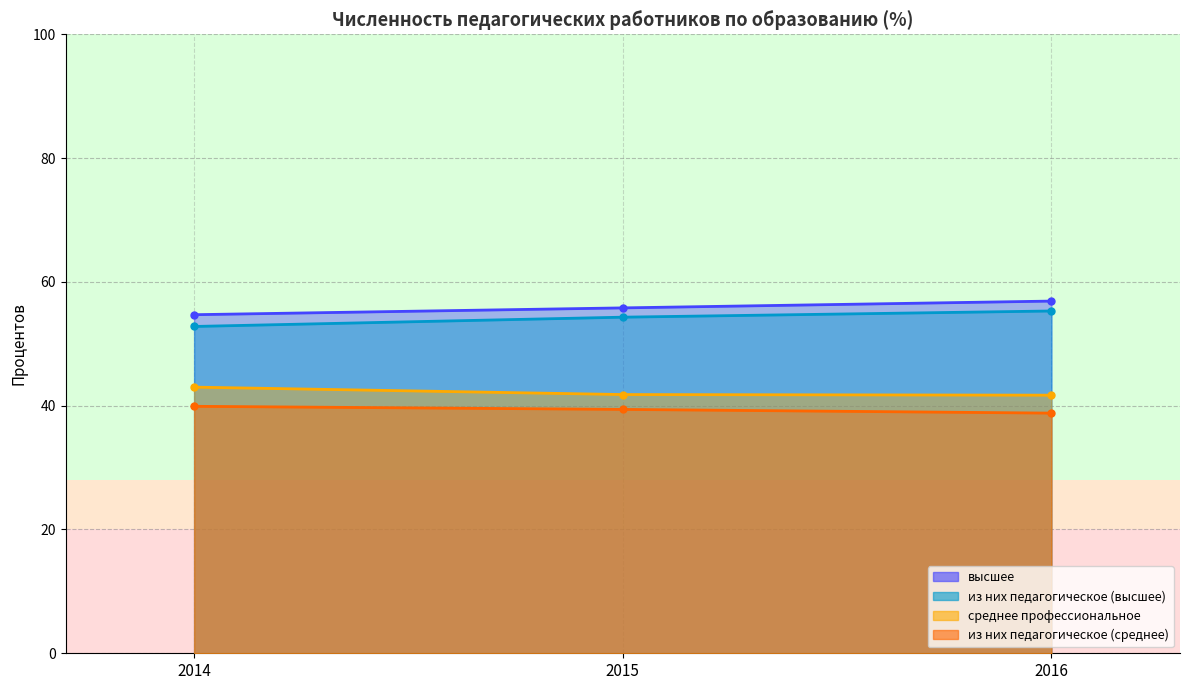

Between 2014 and 2016, which series saw the biggest shift?

из них педагогическое (высшее)